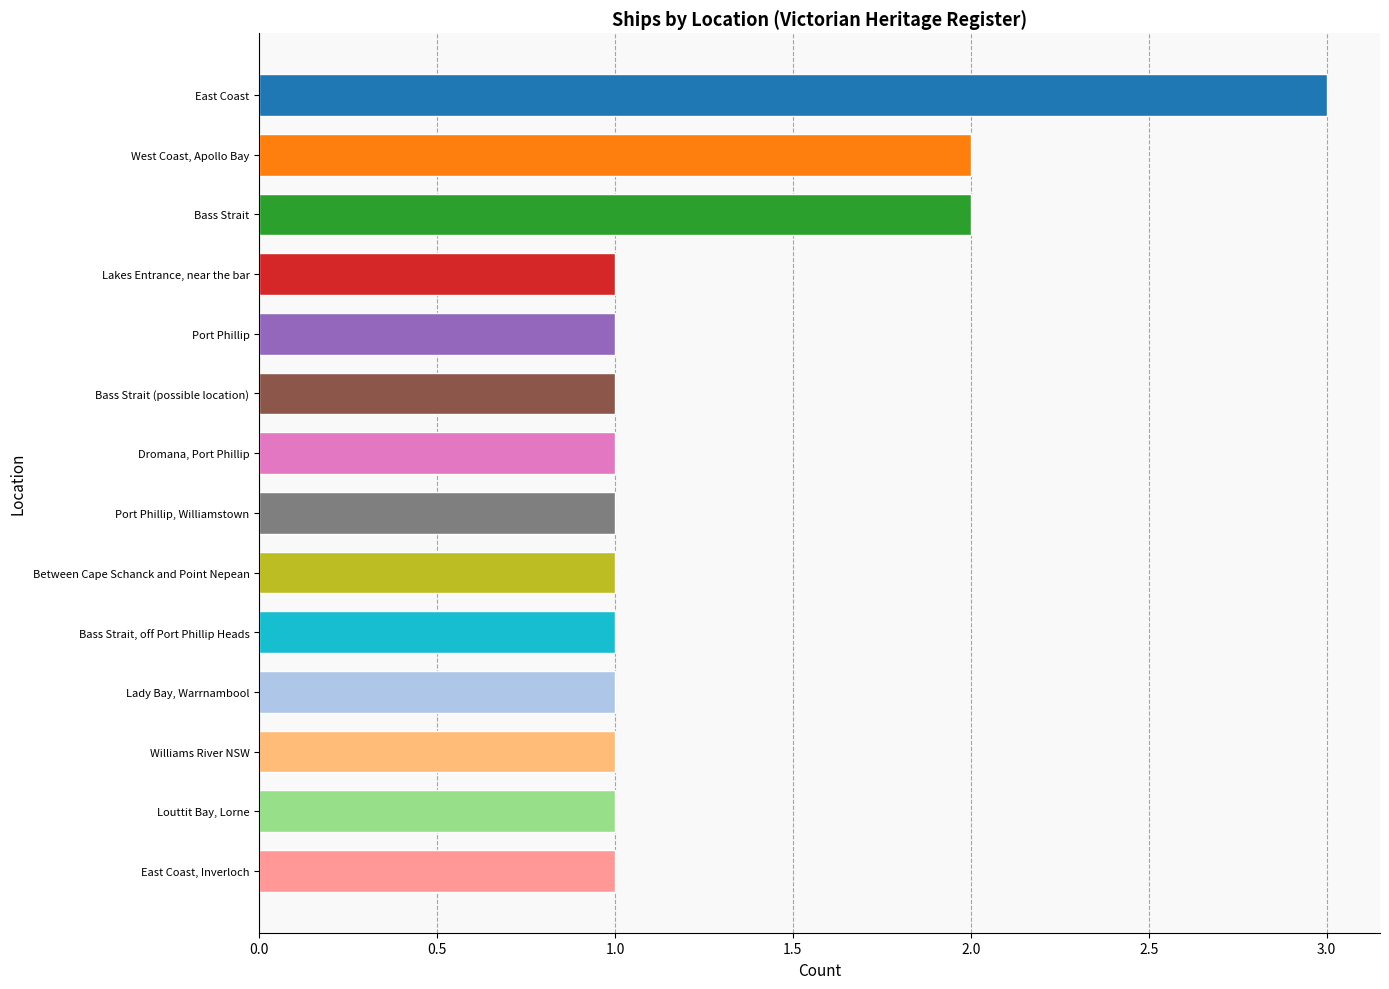

The value at Port Phillip is 1. True or false?

True